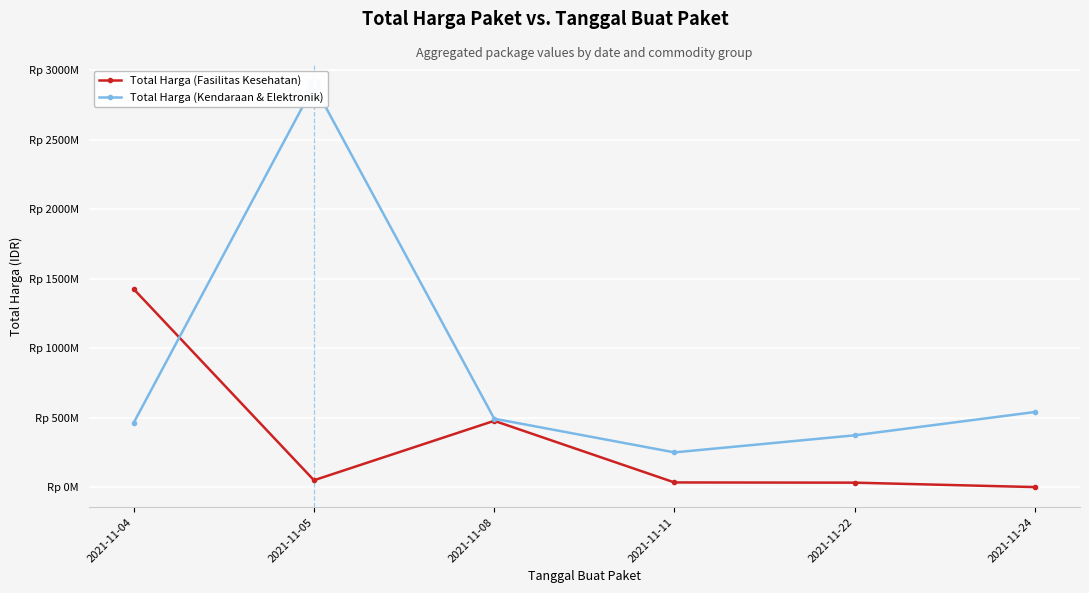

How many intersections are there between Total Harga (Fasilitas Kesehatan) and Total Harga (Kendaraan & Elektronik)?

1